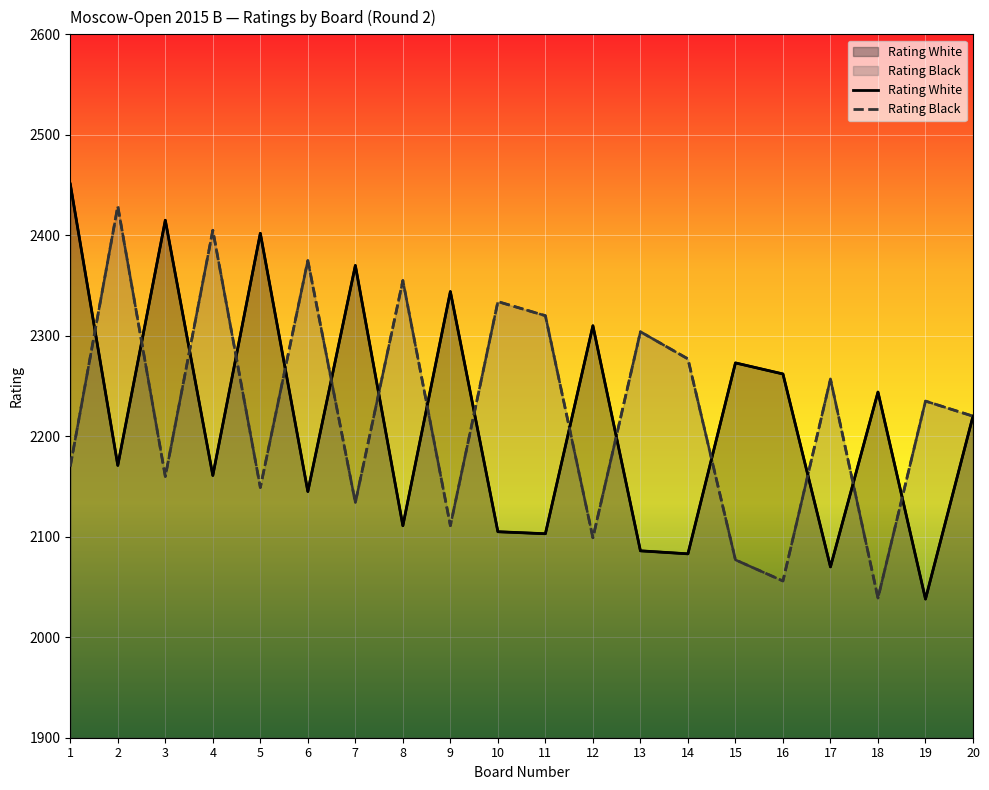

Rank the series at 15 from highest to lowest value.

Rating White, Rating Black